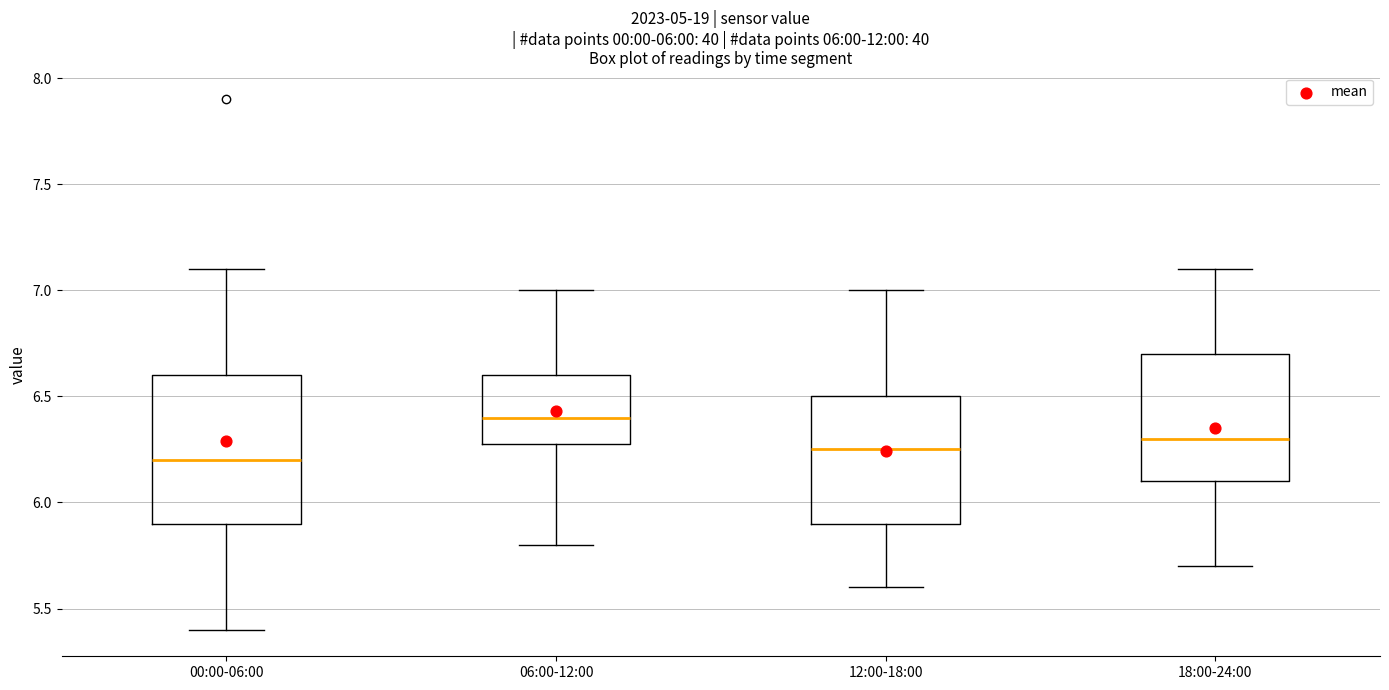

Comparing the boxes themselves (not the whiskers), which one is the tallest?

00:00-06:00